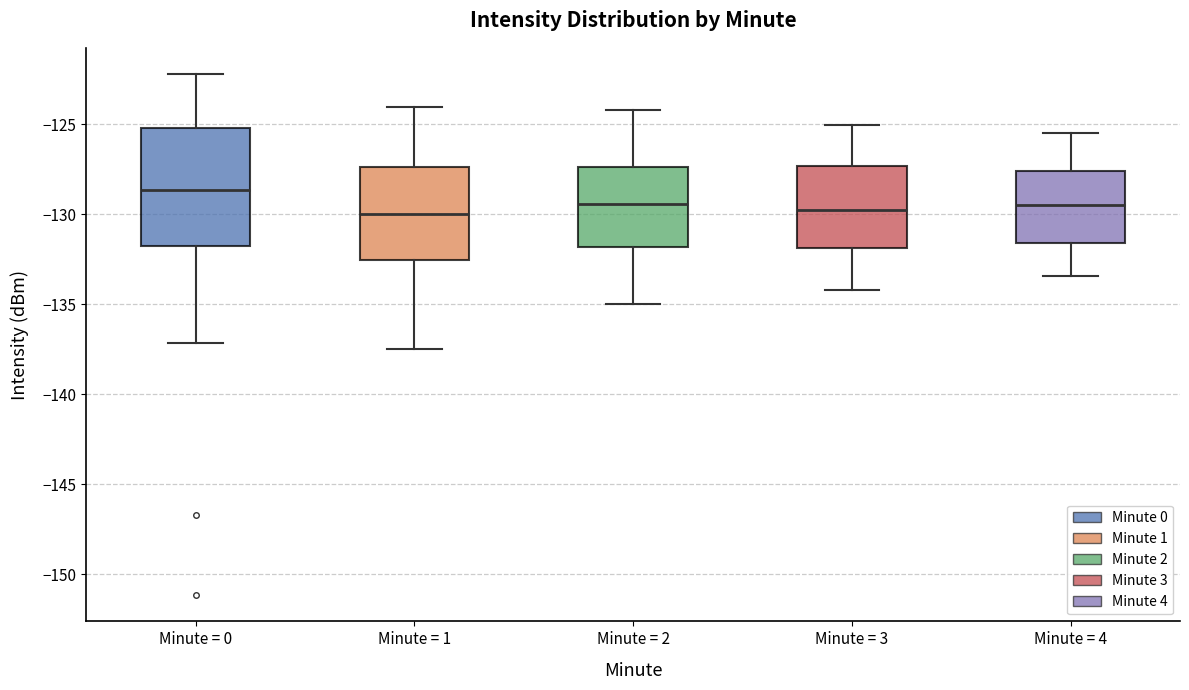

Which box's median line is the highest?

Minute = 0